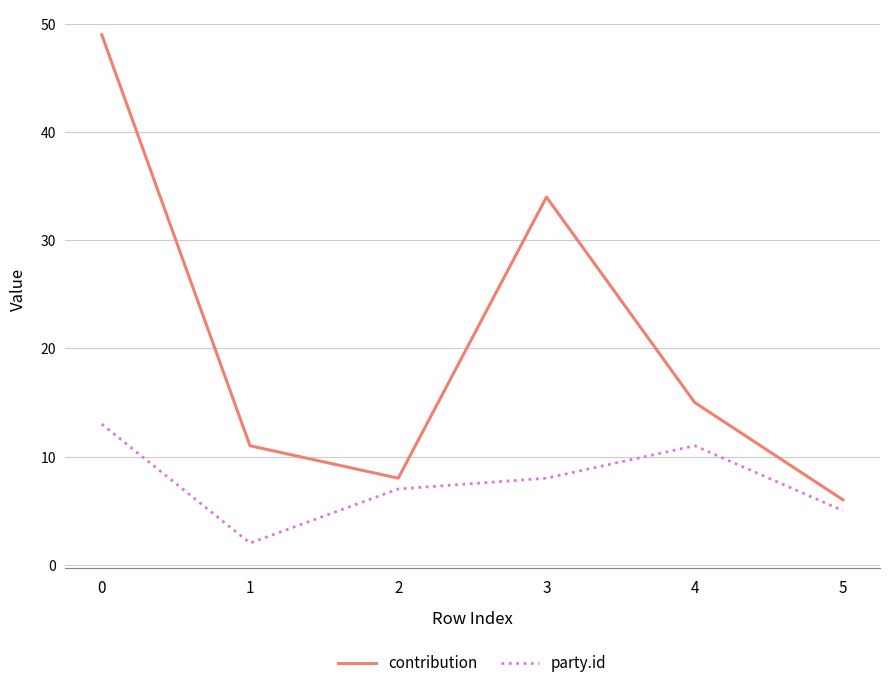

True or false: contribution and party.id cross at least once.

False